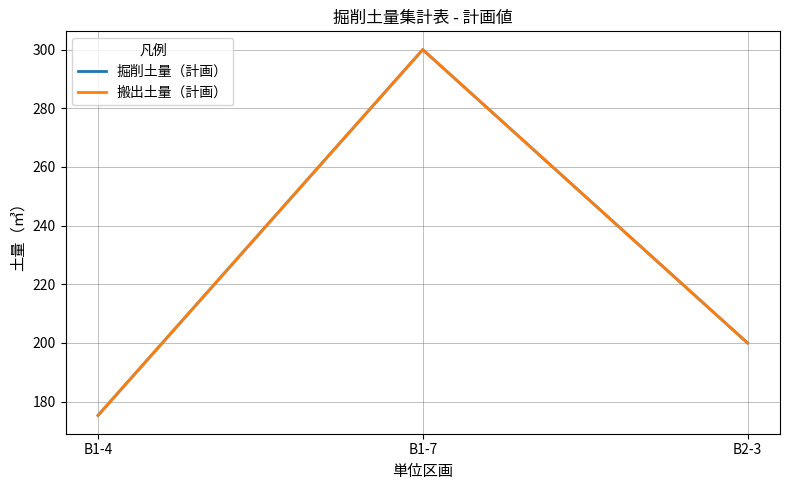

Reading right to left, list all the values displayed in this chart.

掘削土量（計画）: B2-3=200.0	B1-7=300.0	B1-4=175.3
搬出土量（計画）: B2-3=200.0	B1-7=300.0	B1-4=175.3